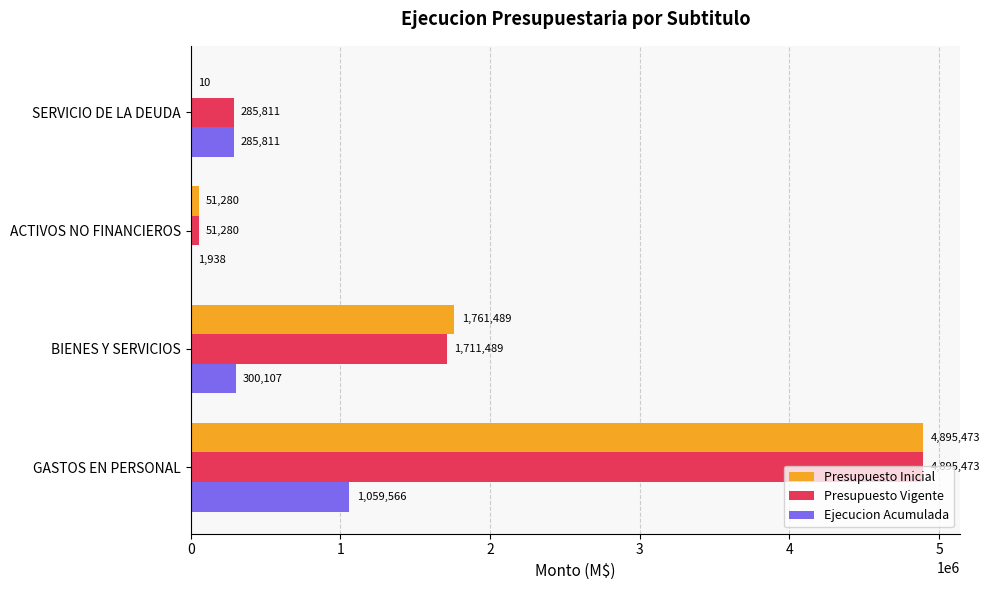

What is the sum of the Presupuesto Inicial values at BIENES Y SERVICIOS and GASTOS EN PERSONAL?

6656962